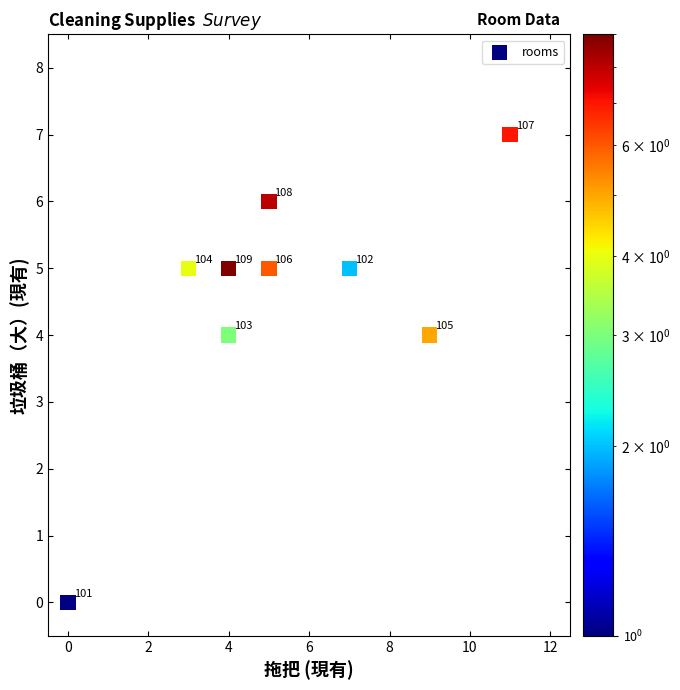

What Y value in the scatter plot is closest to 3?

4